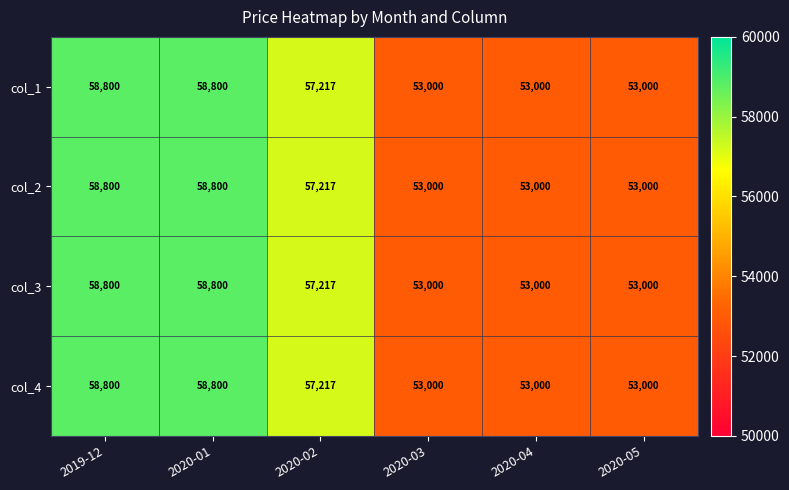

Count the col_1 values in the range 53000 to 58800.

6